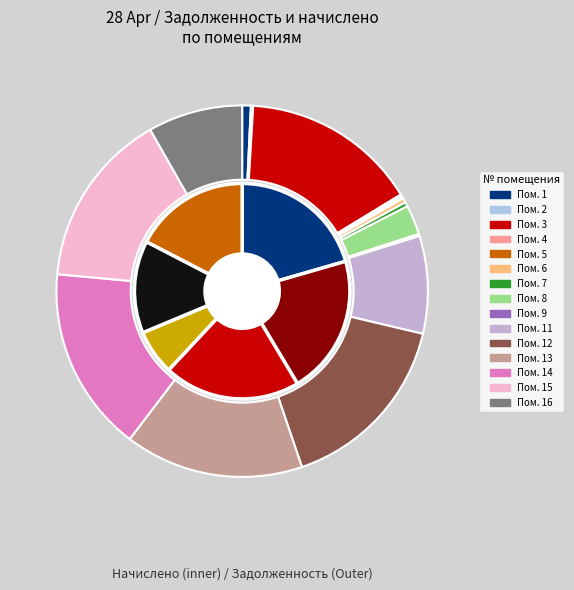

What is the total percentage of 13 and 8?

18.1%